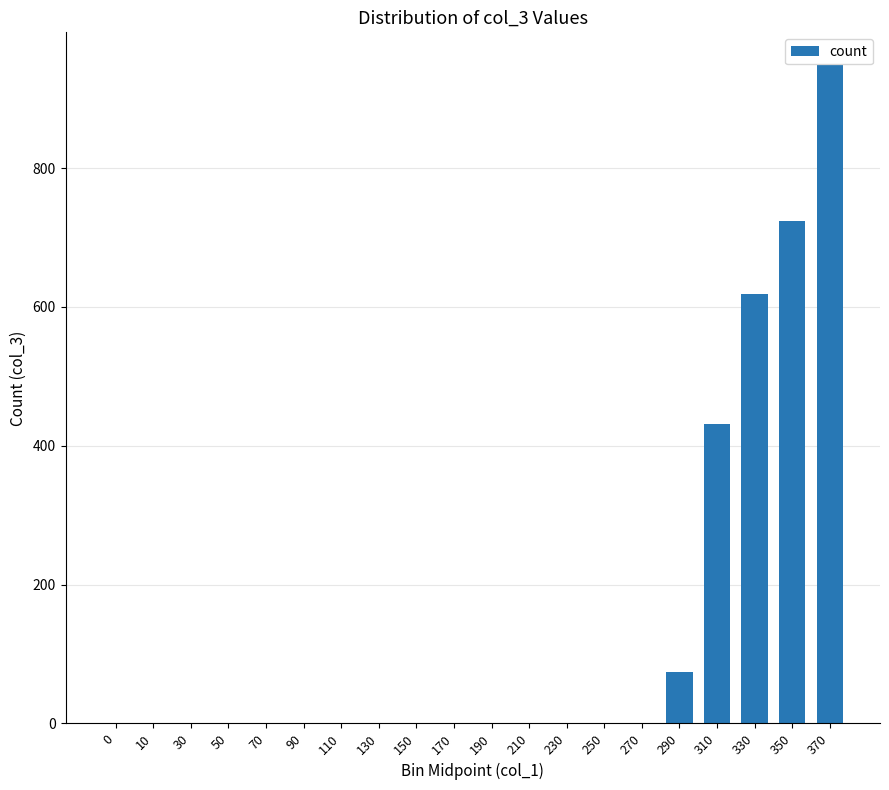

Count the number of categories in the chart.

20